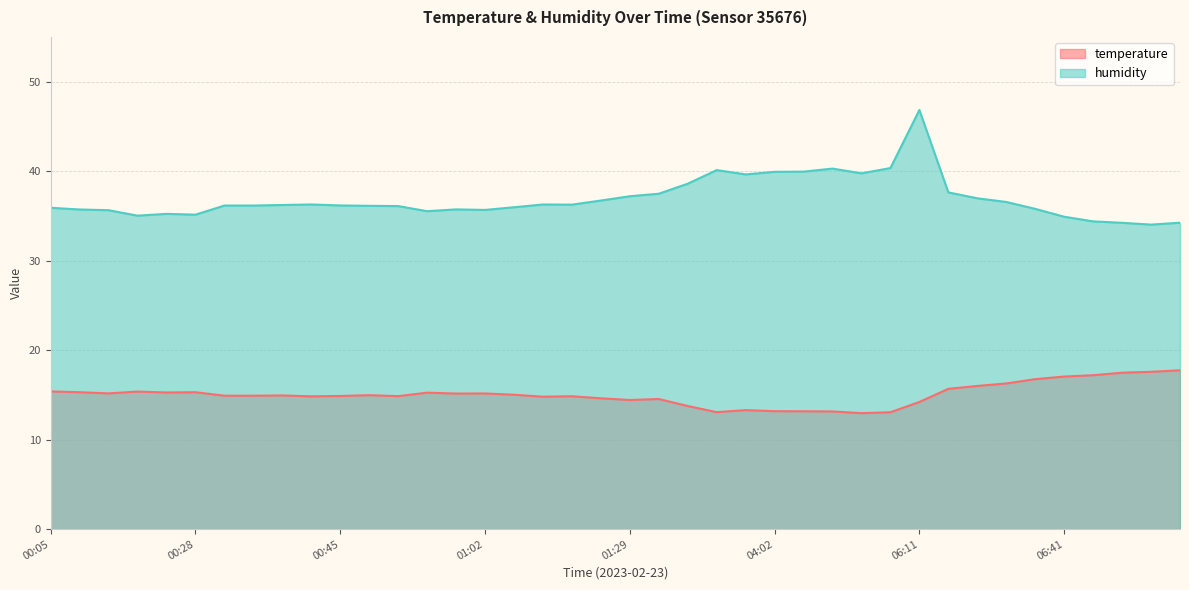

How many categories are shown in the chart?

40